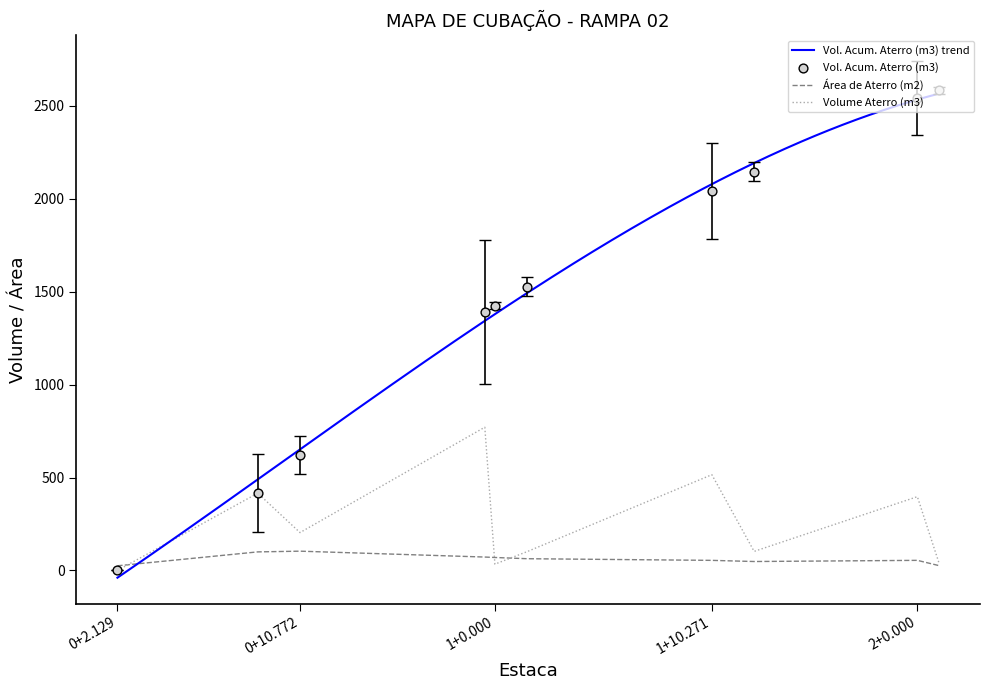

At which category is the sum across all series the highest?

2+0.000